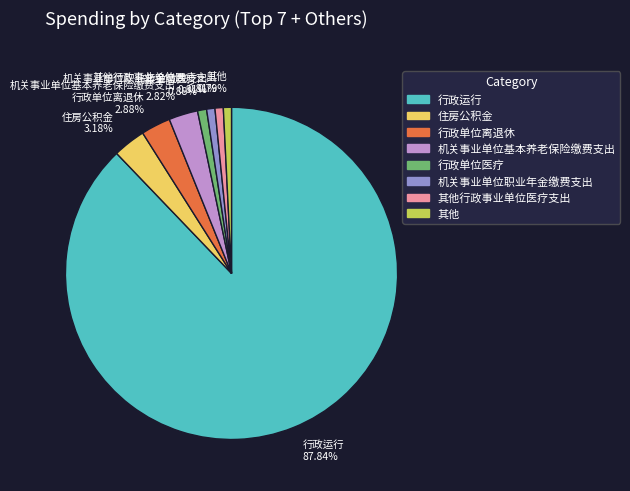

Does any single category account for the majority?

Yes